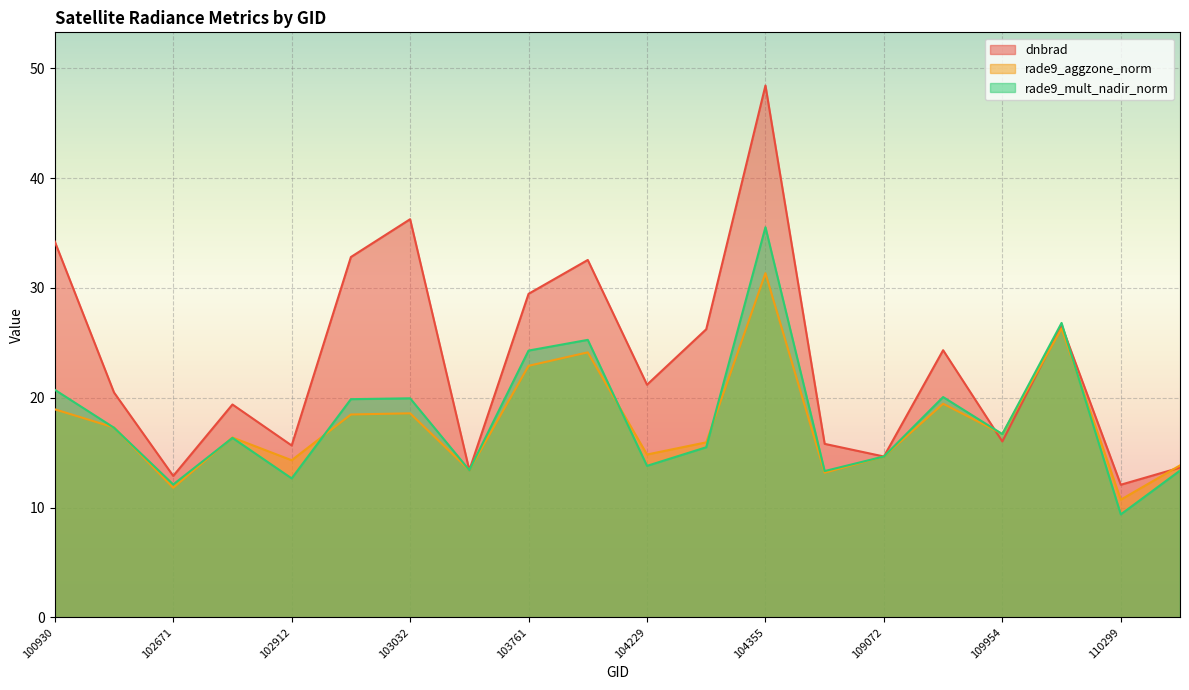

Where do dnbrad and rade9_mult_nadir_norm first cross each other?

109780 and 109954